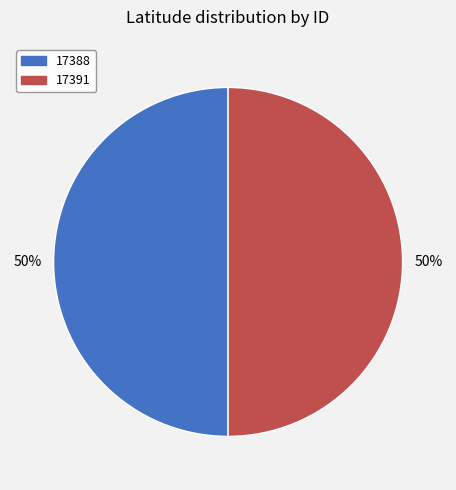

To the nearest percent, what portion does 17391 represent?

50%